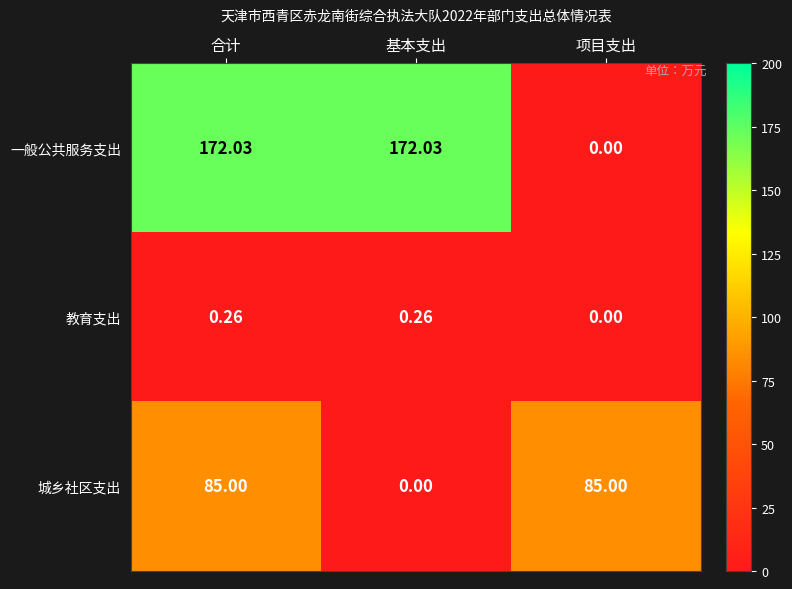

Where is 城乡社区支出 nearest to the value 42?

基本支出